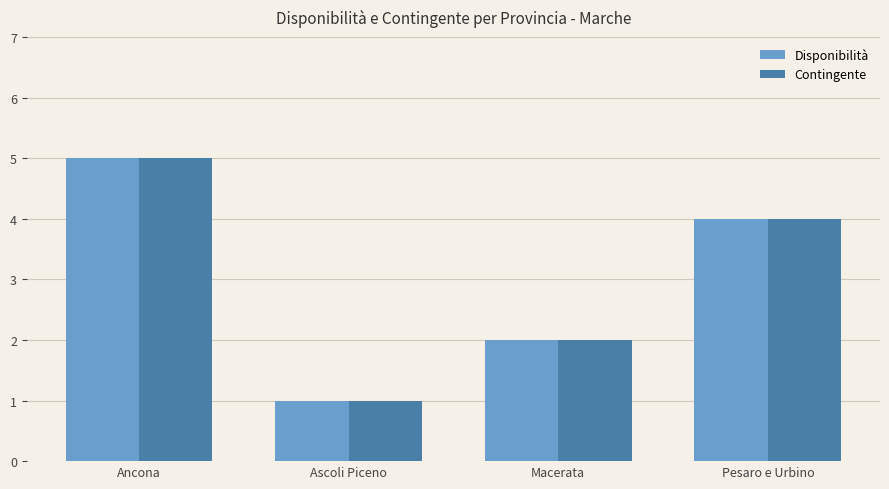

The Disponibilità series shows 7 at Pesaro e Urbino. True or false?

False